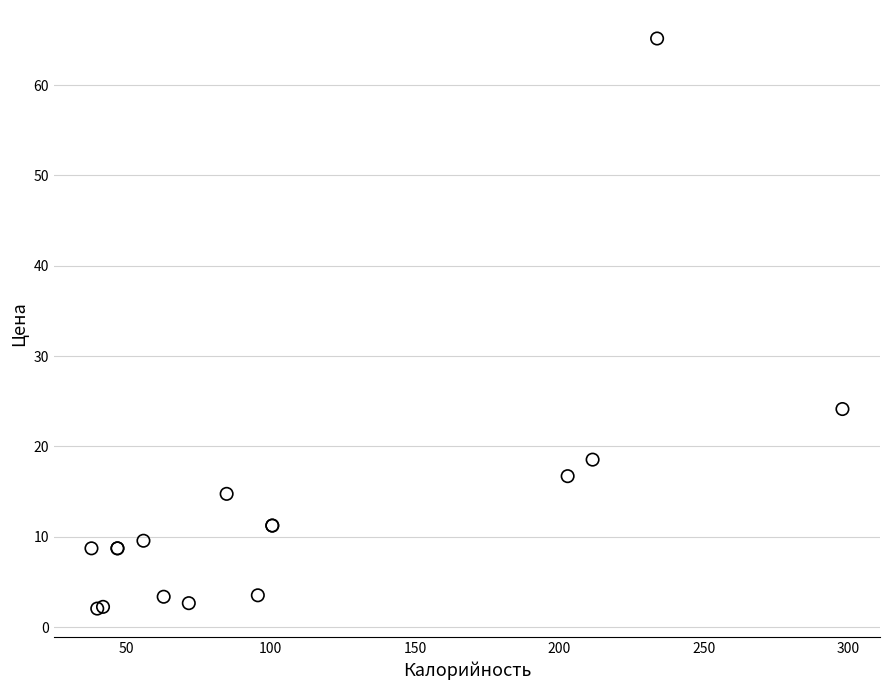

What Y value in the scatter plot is closest to 33?

24.1